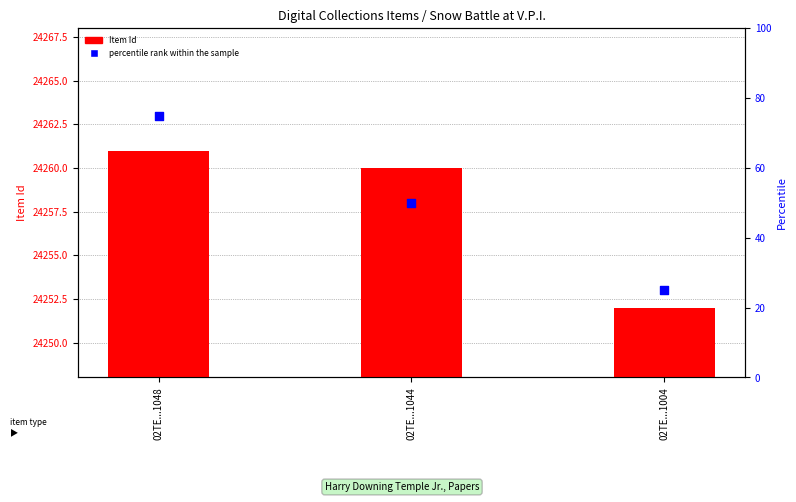

Which series contains the lowest Y value?

percentile rank within the sample